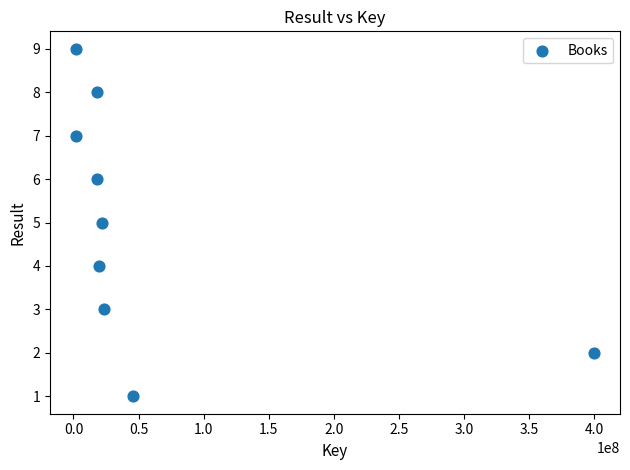

What is the range of Y values (max minus min)?

8